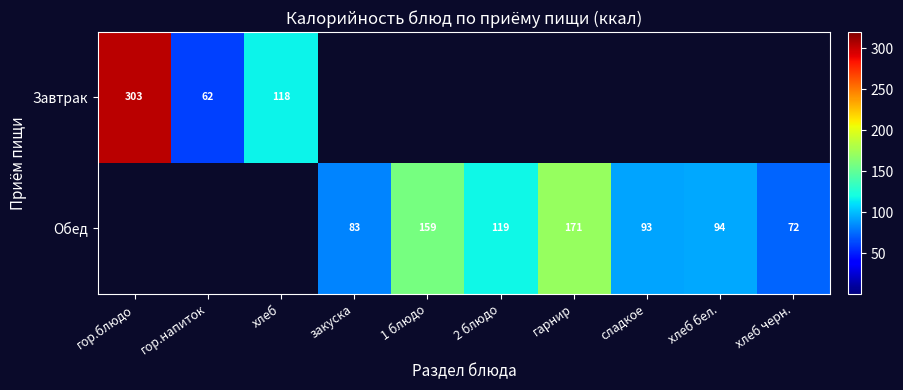

True or false: Обед has a value of 175 at 2 блюдо.

False